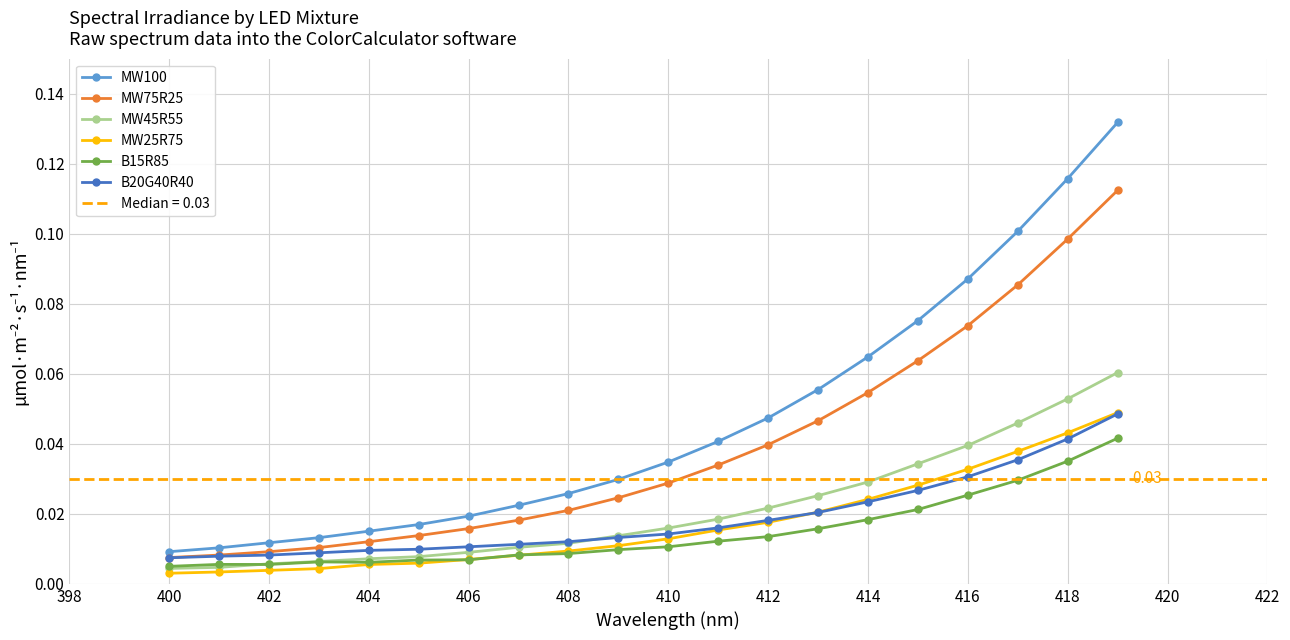

True or false: MW25R75 and MW100 intersect in this chart.

False